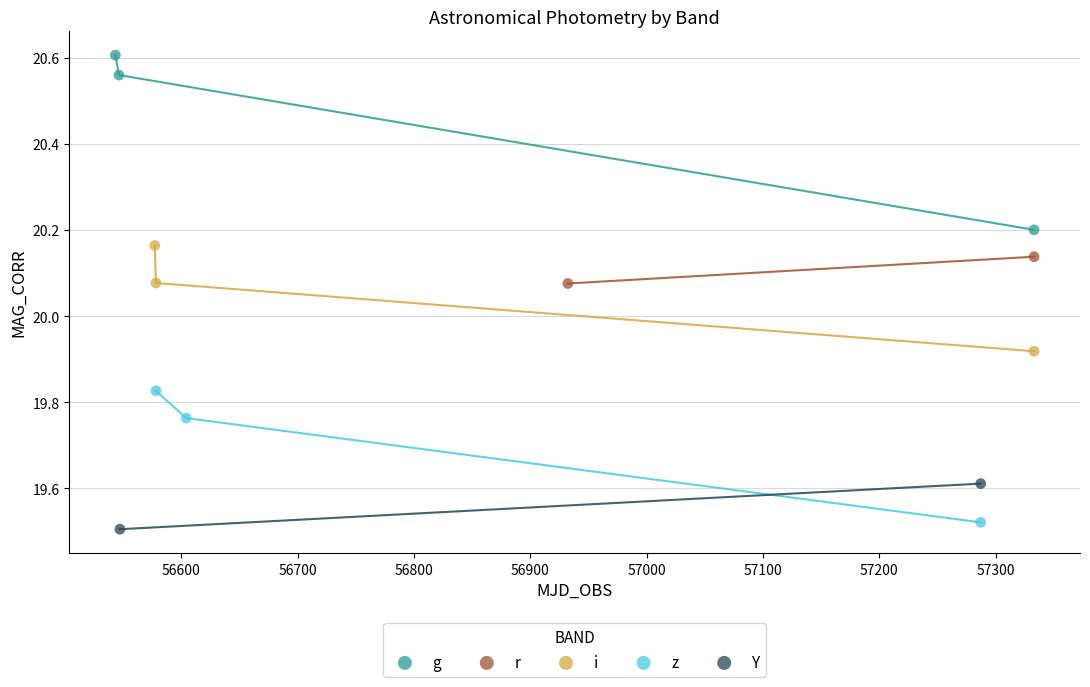

Which series reaches the minimum Y coordinate?

Y